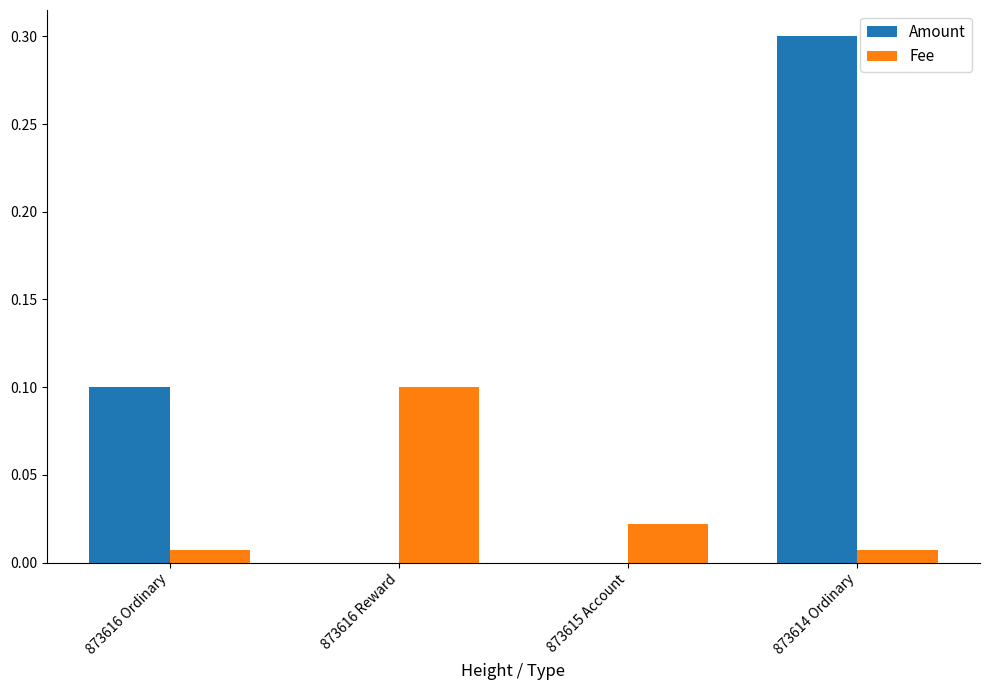

Does the chart contain stacked bars?

No